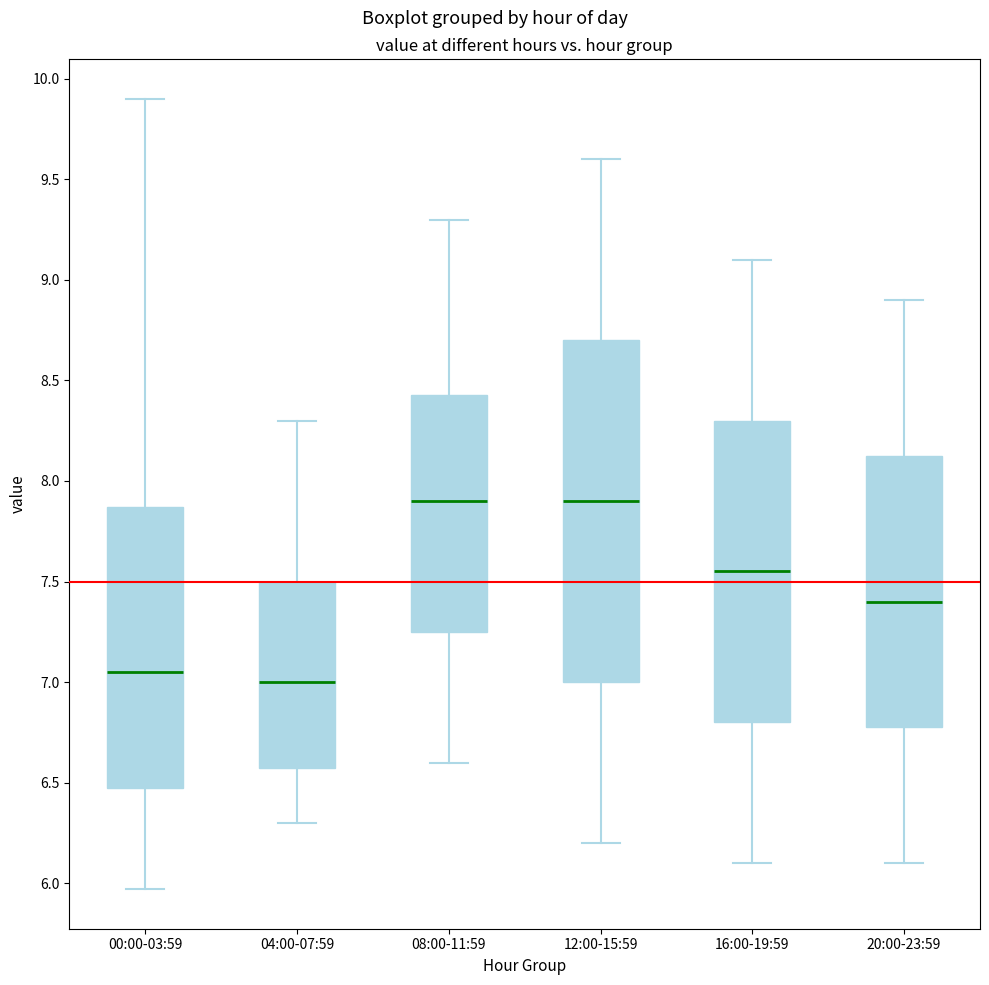

Where is the lower edge of the box for 16:00-19:59 on the y-axis? The values are not printed on the chart, so give them approximately, as read against the axis.

6.80